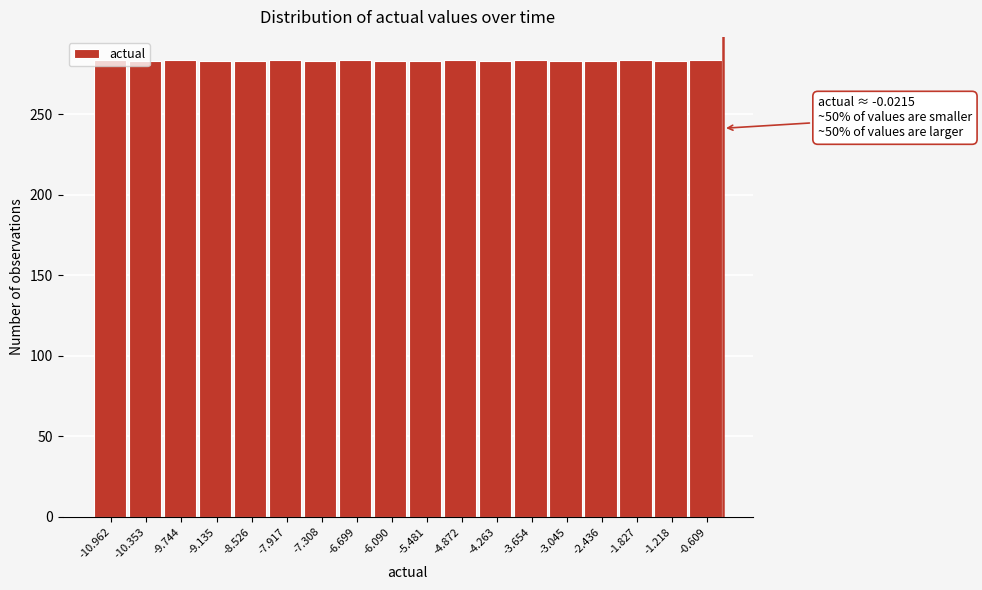

What is the greatest value displayed?

284